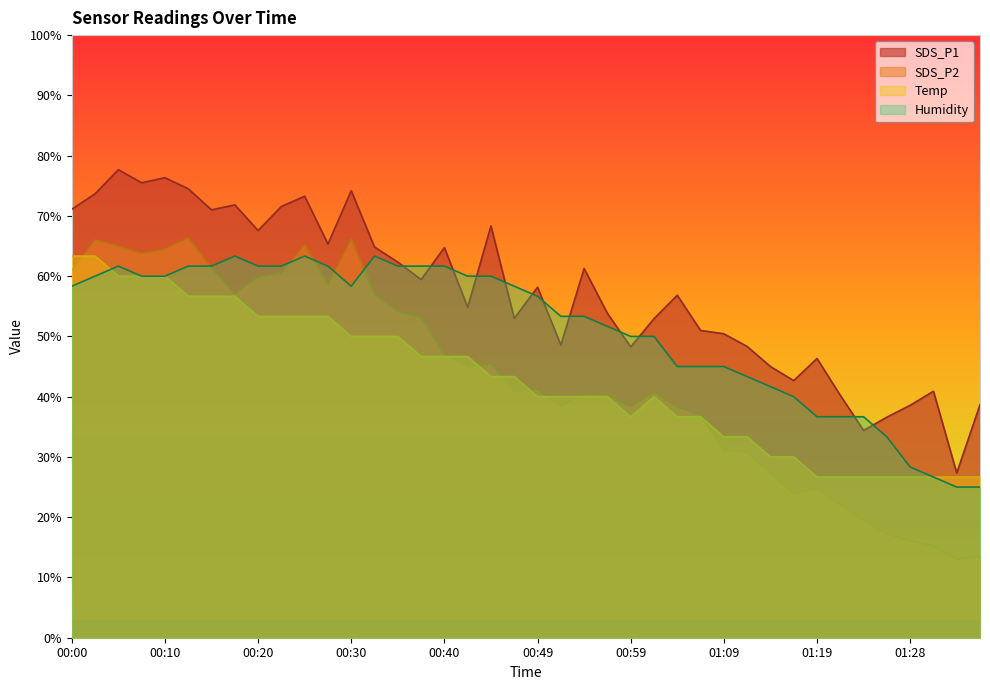

At how many categories does at least one series exceed 71?

11